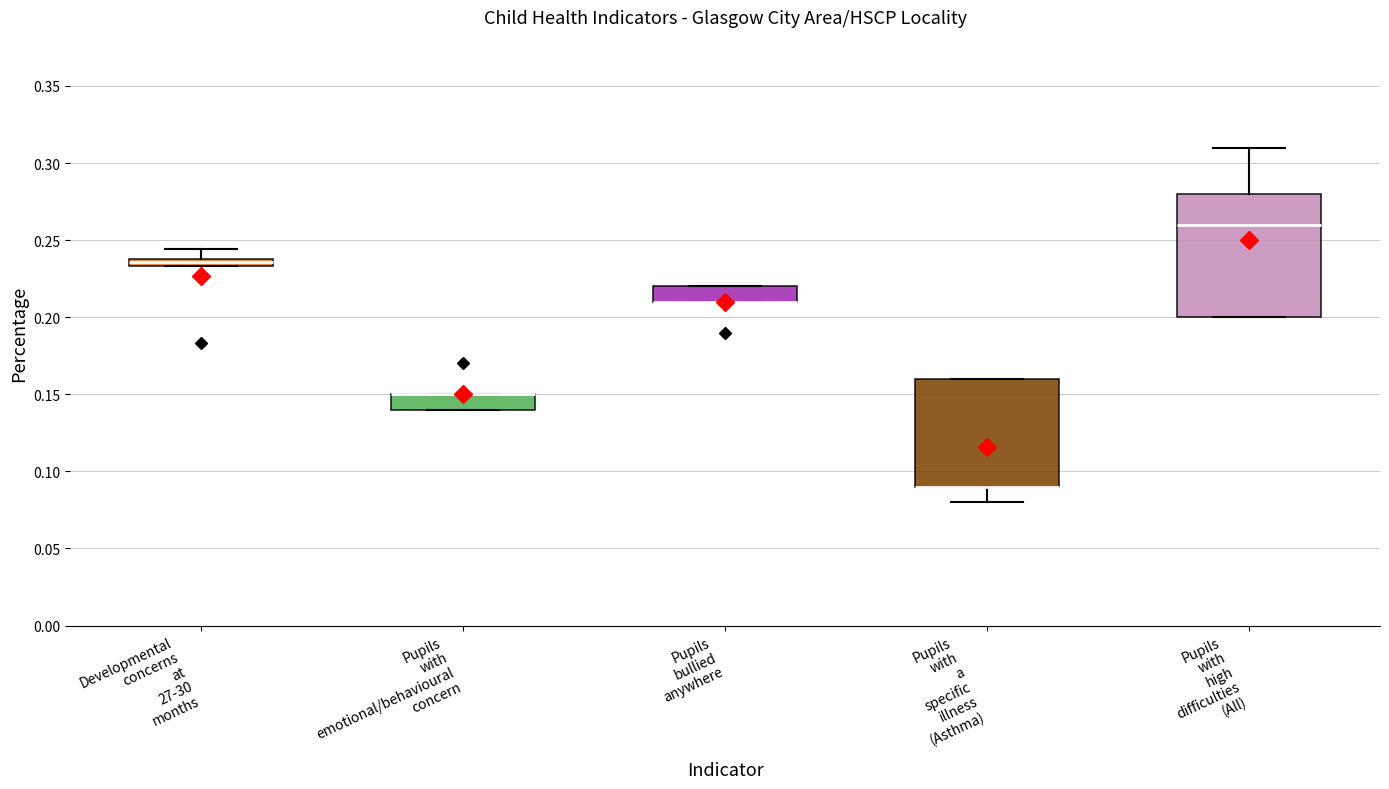

Where is the lower edge of the box for Pupils bullied anywhere on the y-axis? The values are not printed on the chart, so give them approximately, as read against the axis.

0.210